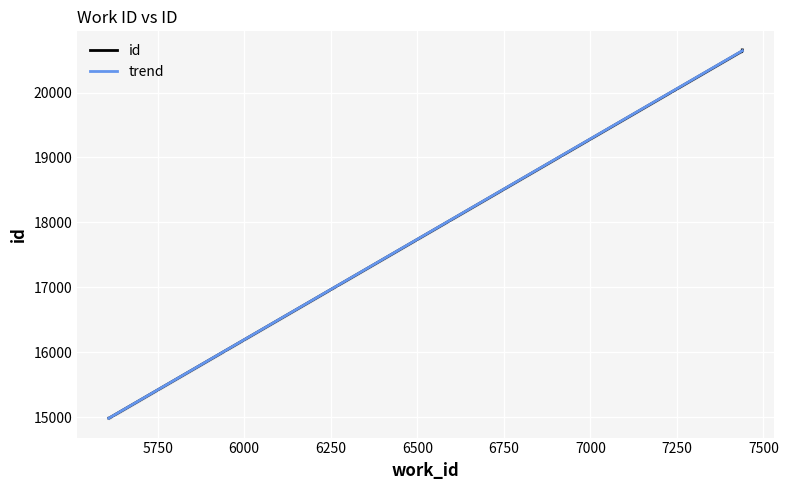

Is the value of trend at 5500 greater than the value of id at 6000?

No